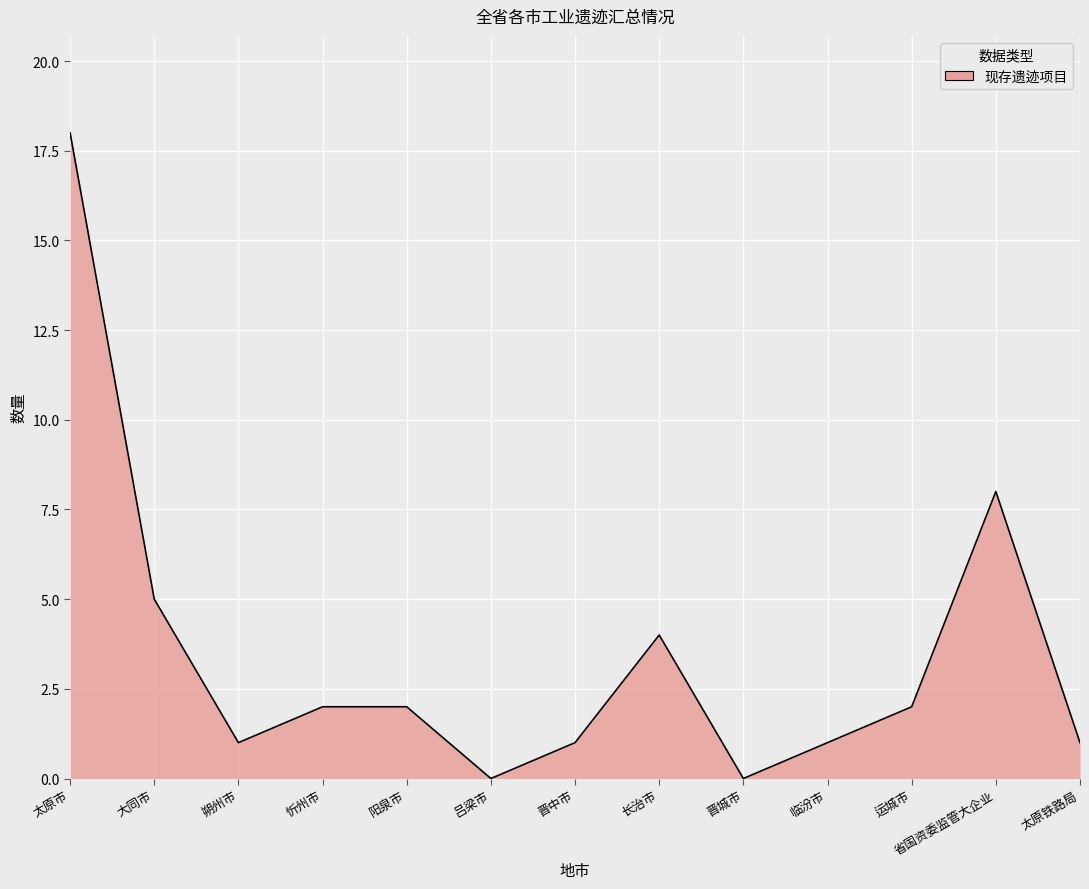

How many values in 现存遗迹项目 are above zero?

11